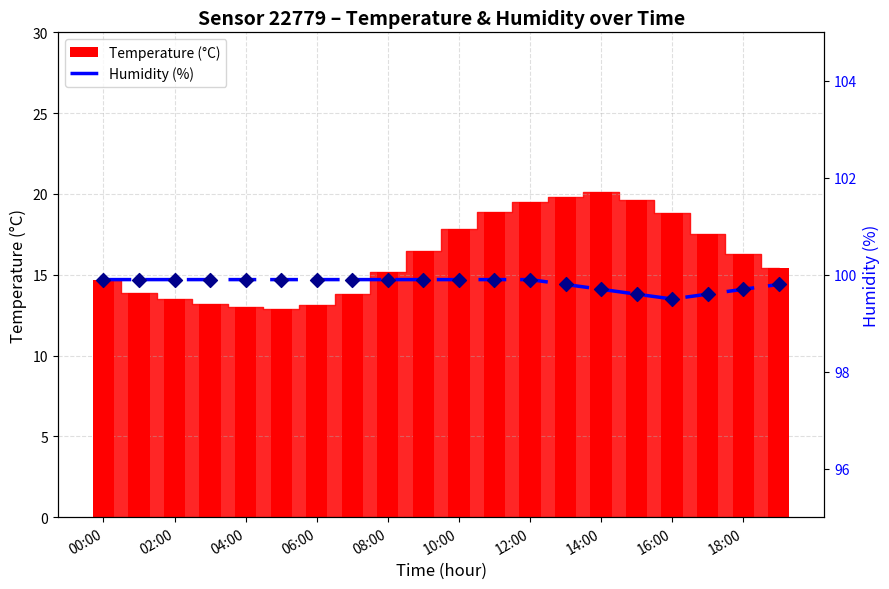

Which series contains the lowest Y value?

Temperature (°C)